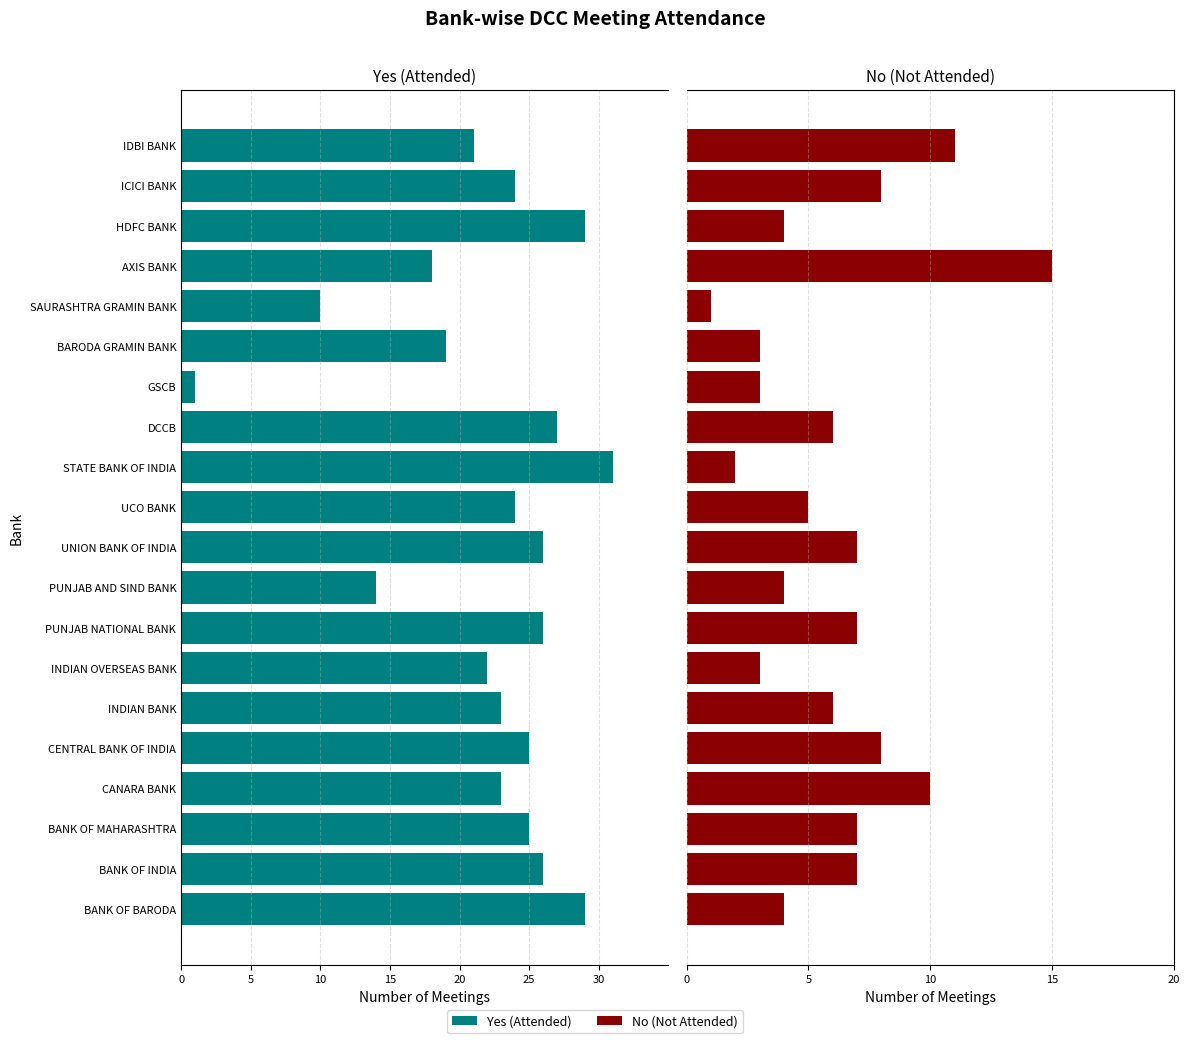

How many distinct data groups are displayed?

2